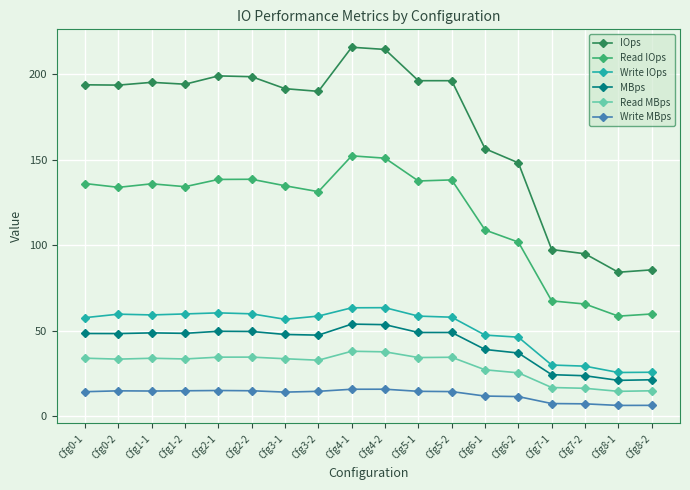

What is the difference between the maximum and minimum values in the MBps series?

32.9